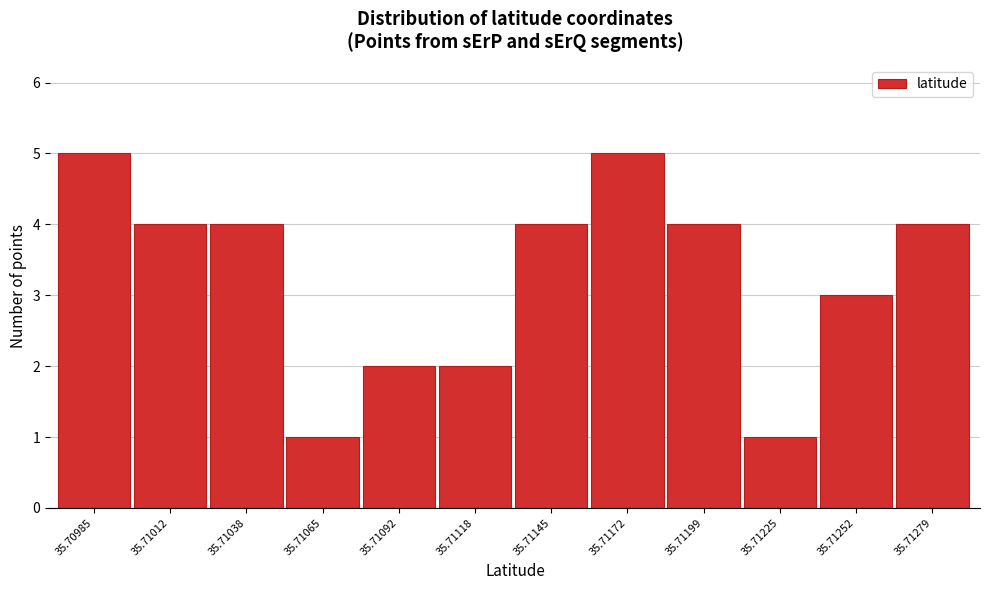

Reading left to right, what are all the values shown in this chart?

35.70985=5	35.71012=4	35.71038=4	35.71065=1	35.71092=2	35.71118=2	35.71145=4	35.71172=5	35.71199=4	35.71225=1	35.71252=3	35.71279=4